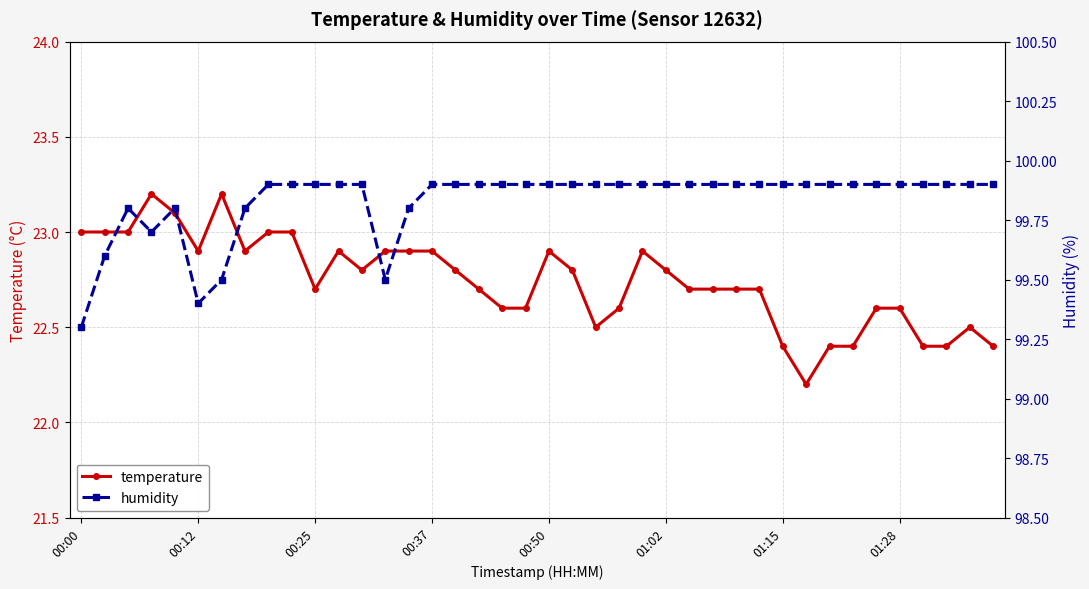

Which category has the highest value across all series?

8